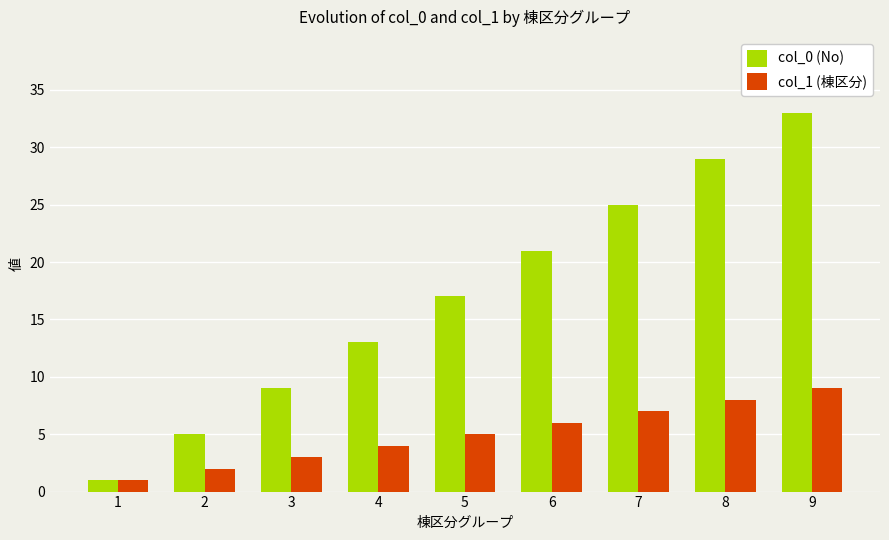

How many bars are there in each group?

2